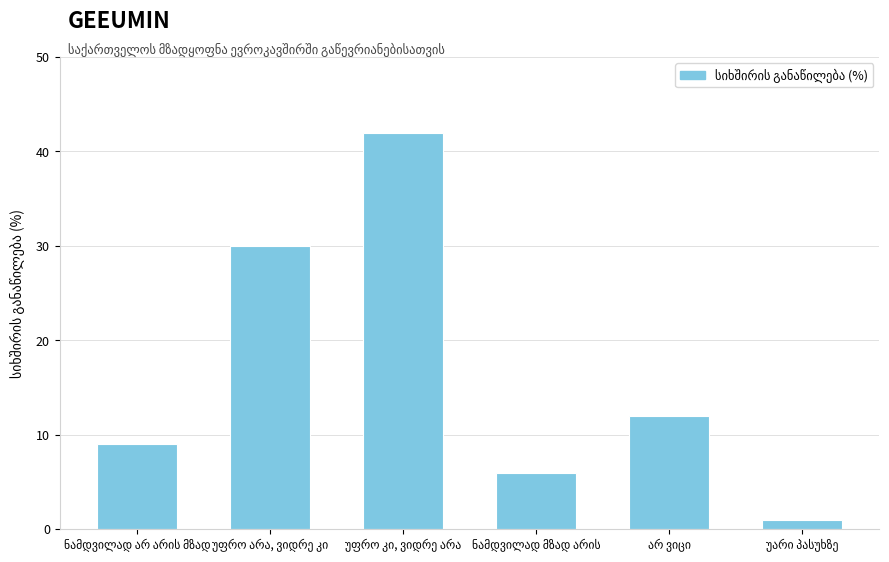

How many values are below 12?

3